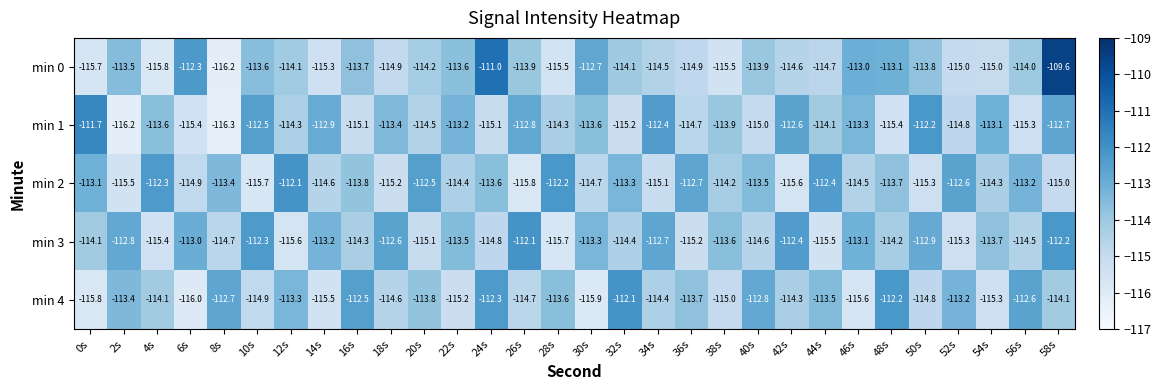

Which series has the largest total across all categories?

min 3